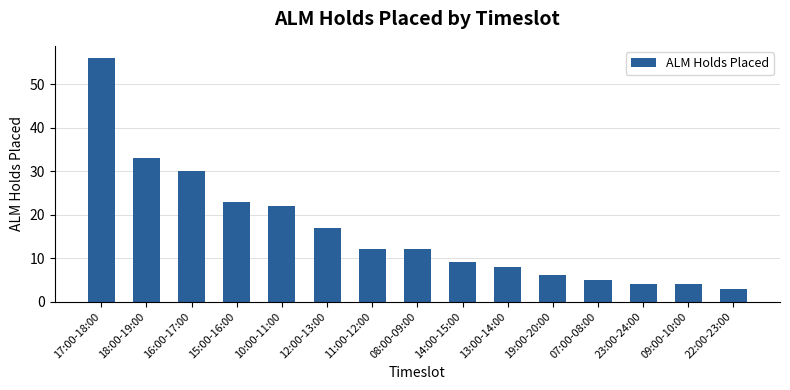

What is the ratio of the value at 10:00-11:00 to the value at 19:00-20:00?

3.7